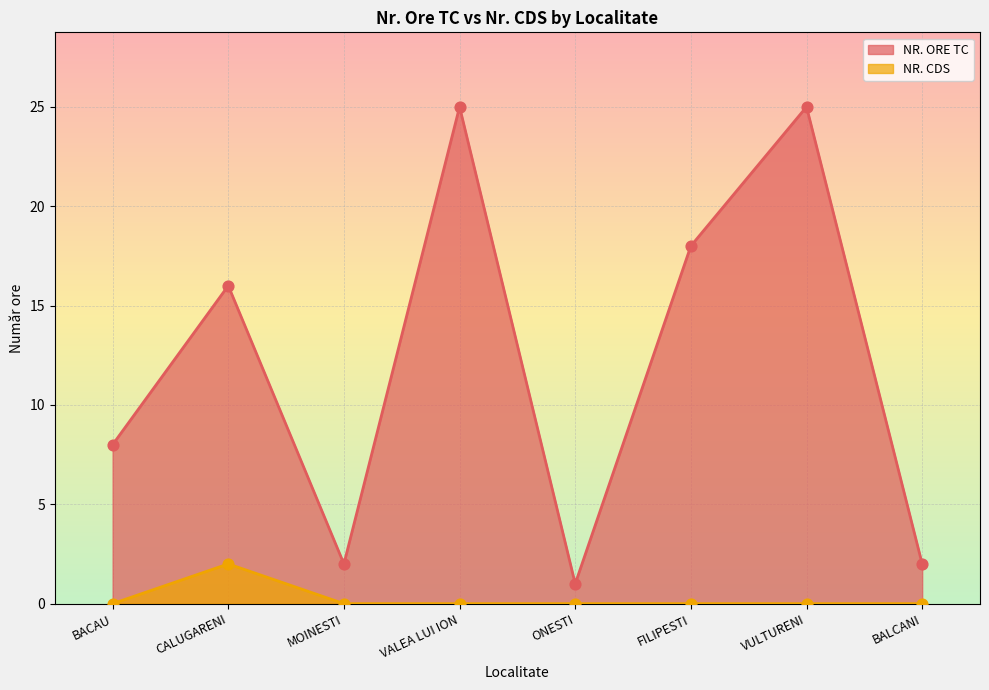

What is the total value across all series at FILIPESTI?

18